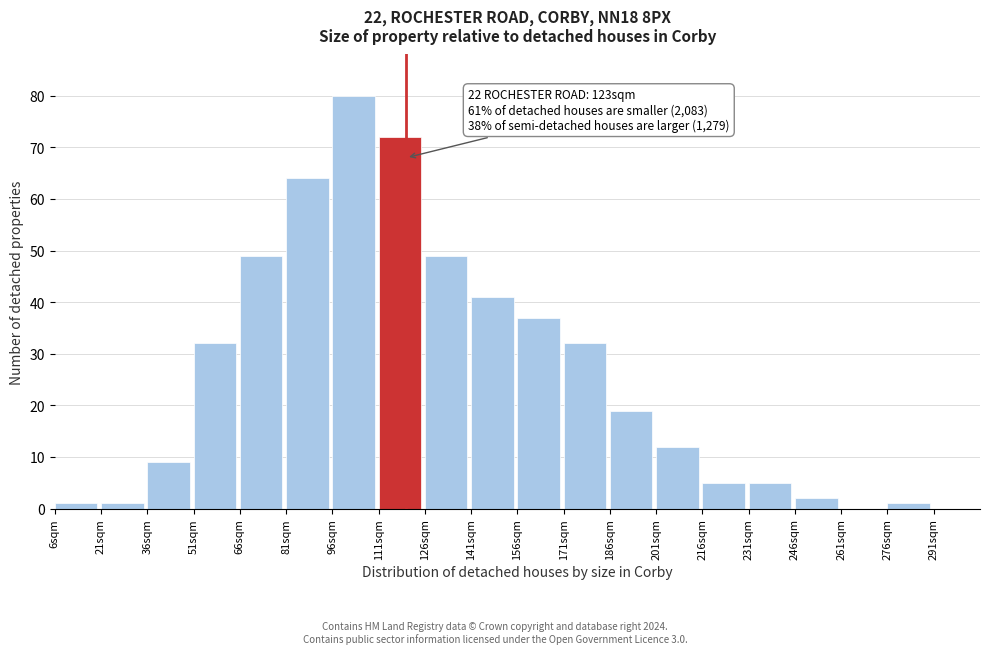

Which range on the x-axis has the tallest bar?

96 to 111